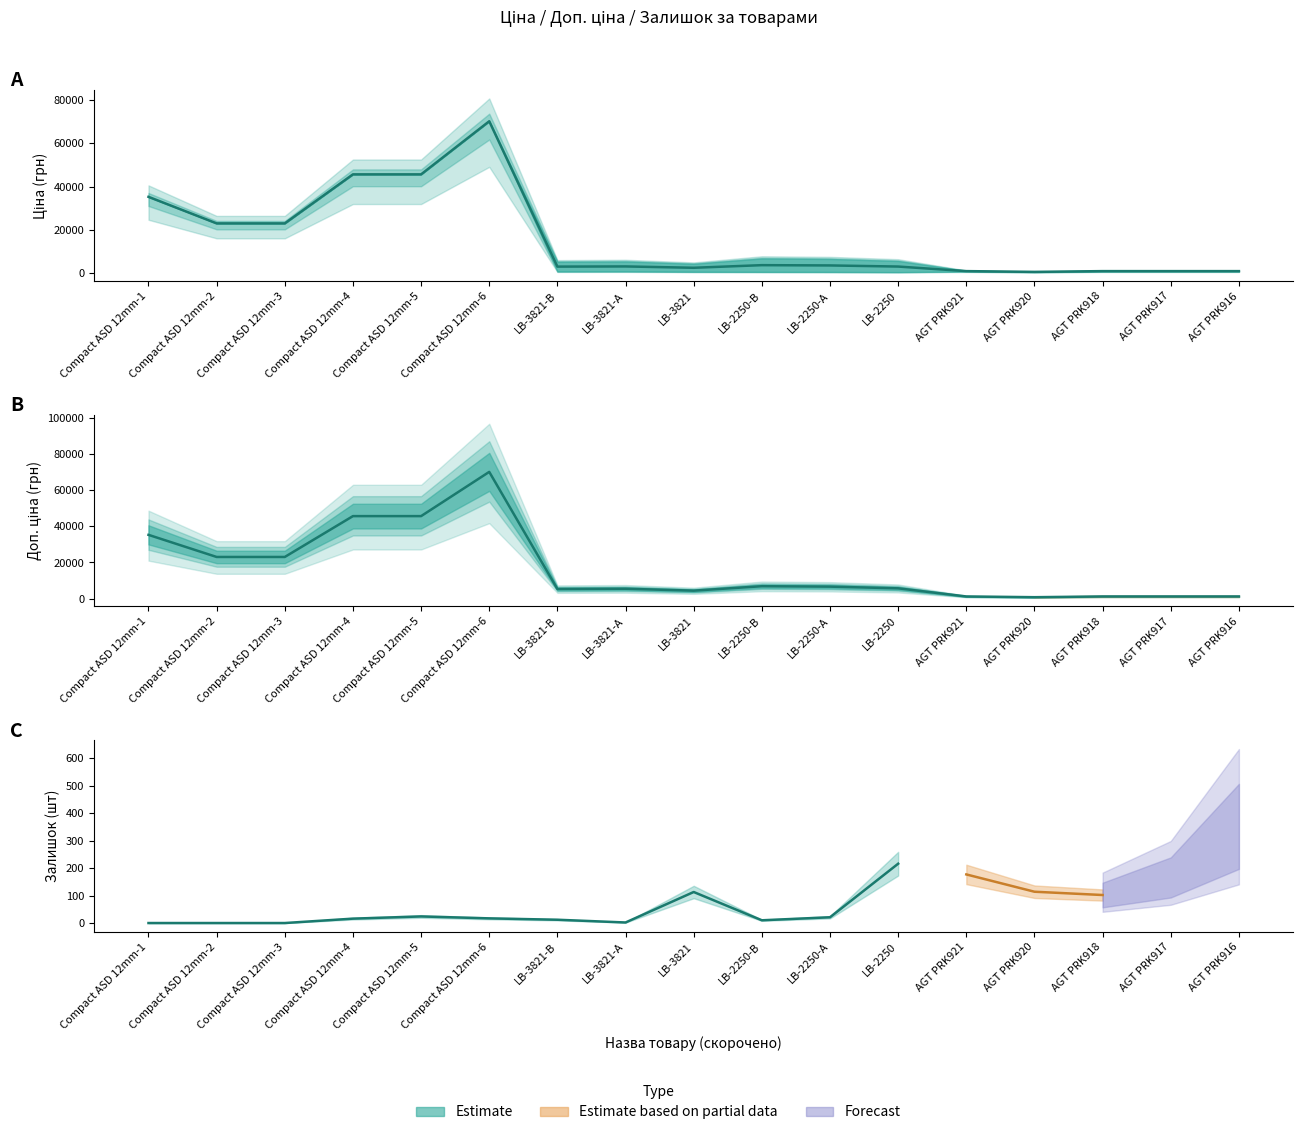

Which series has the widest spread of values?

Ціна